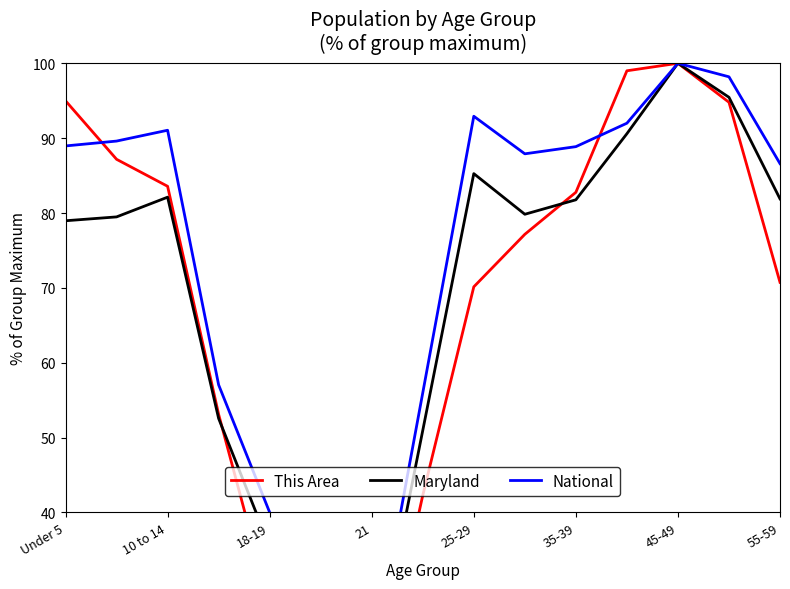

How many data points in Maryland are above 79?

9